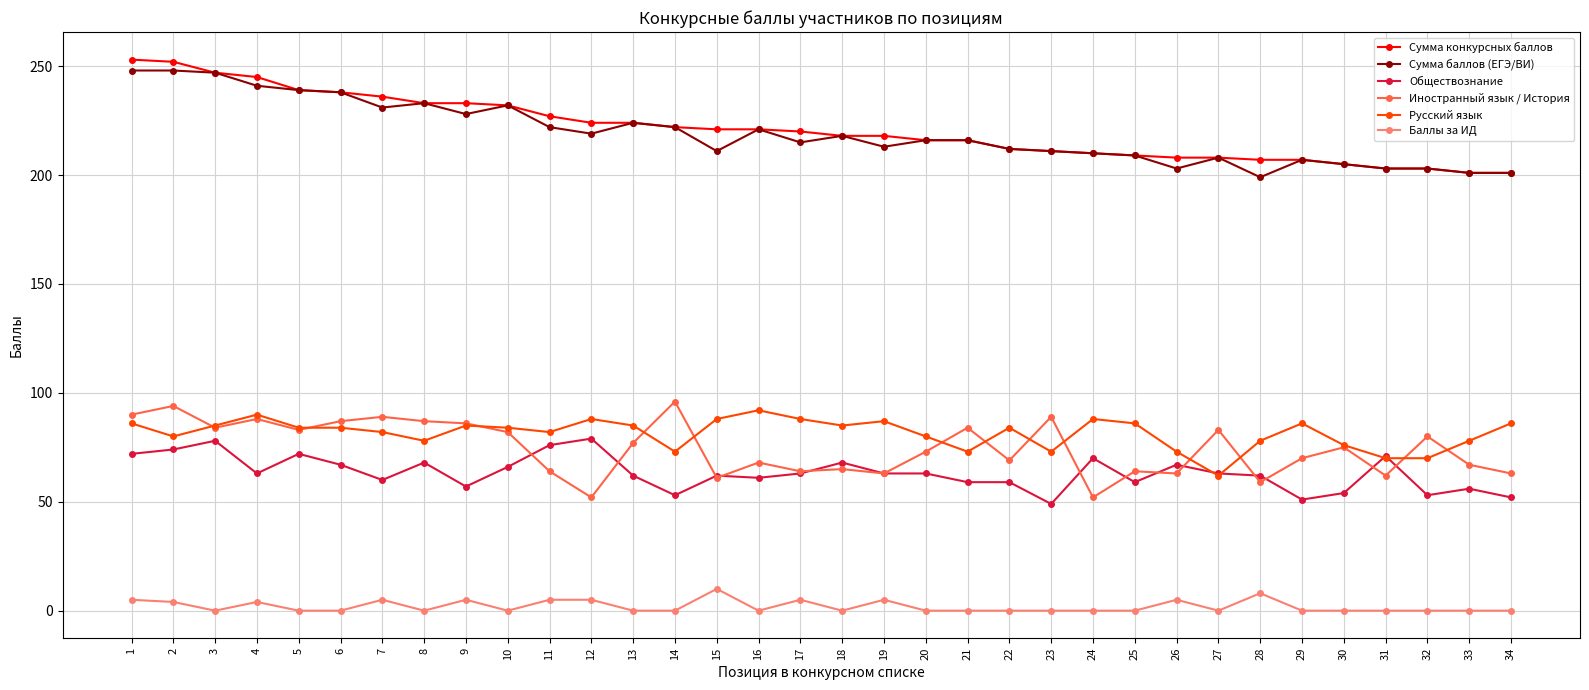

Rank the series by their maximum value, from lowest to highest.

Баллы за ИД, Обществознание, Русский язык, Иностранный язык / История, Сумма баллов (ЕГЭ/ВИ), Сумма конкурсных баллов